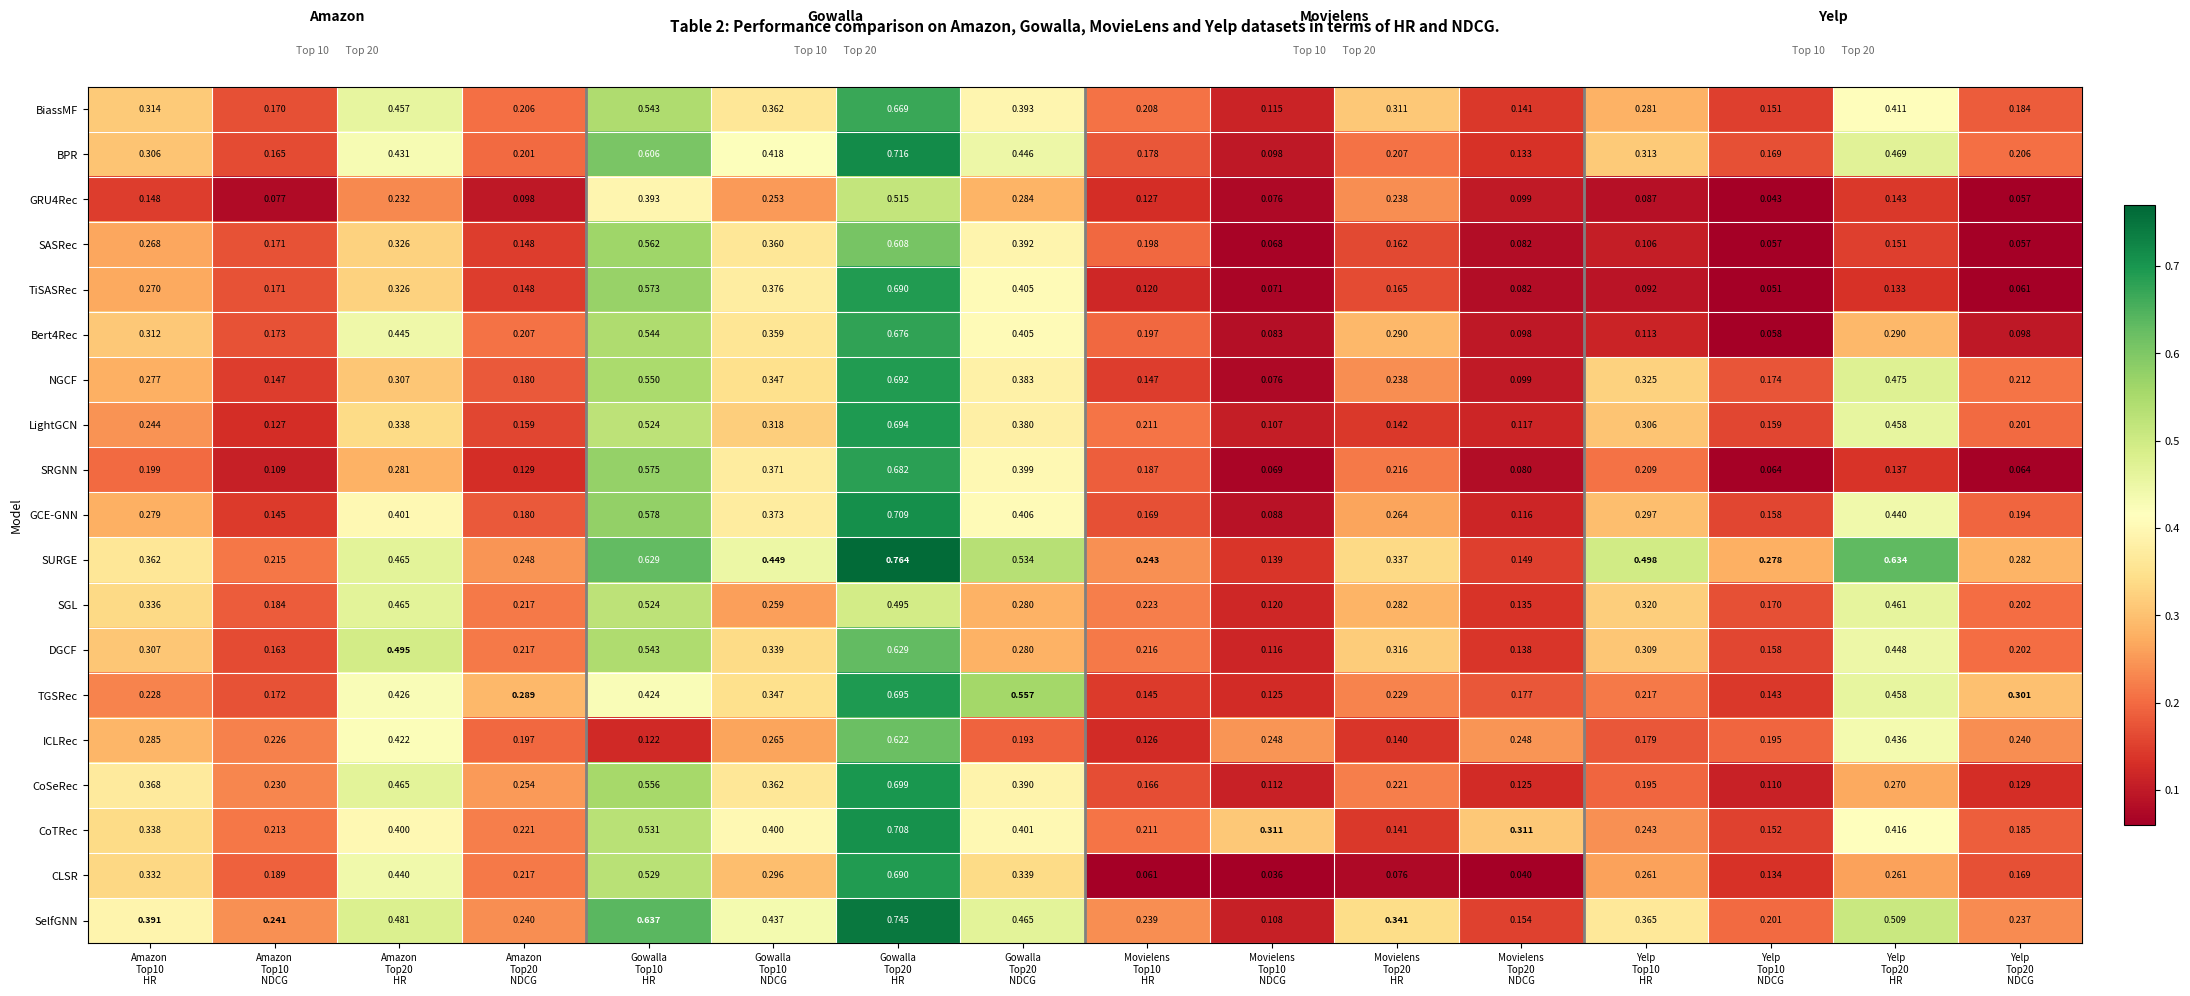

Which series has the widest spread of values?

CLSR